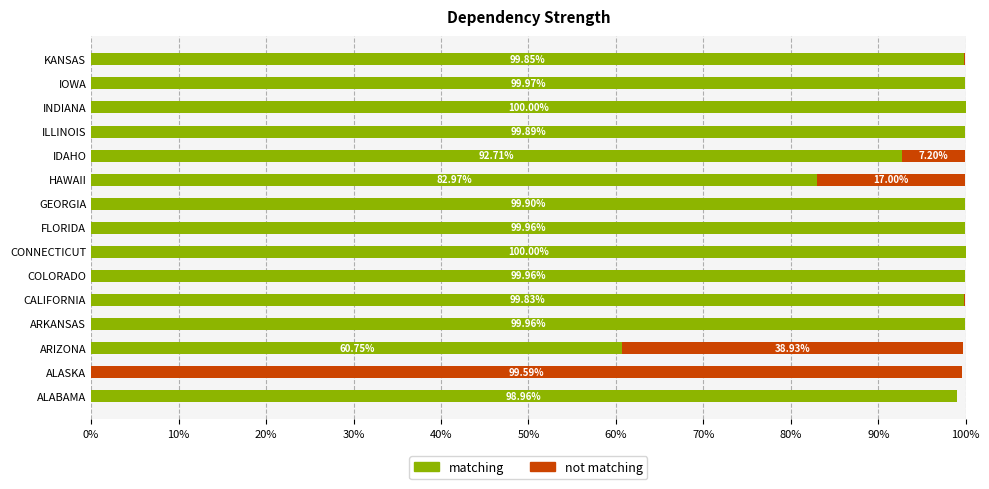

Is the value of matching at ALABAMA greater than the value of not matching at FLORIDA?

Yes